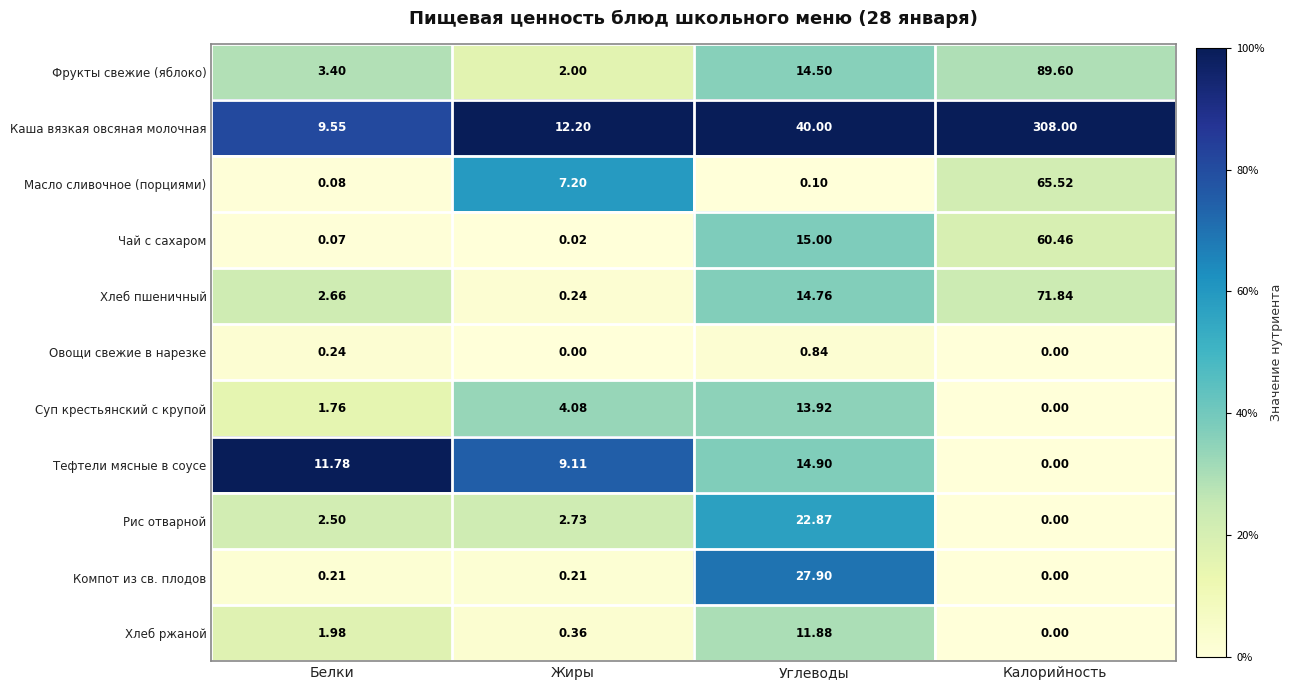

List the series in order of their peak value, lowest first.

Овощи свежие в нарезке, Хлеб ржаной, Суп крестьянский с крупой, Тефтели мясные в соусе, Рис отварной, Компот из св. плодов, Чай с сахаром, Масло сливочное (порциями), Хлеб пшеничный, Фрукты свежие (яблоко), Каша вязкая овсяная молочная